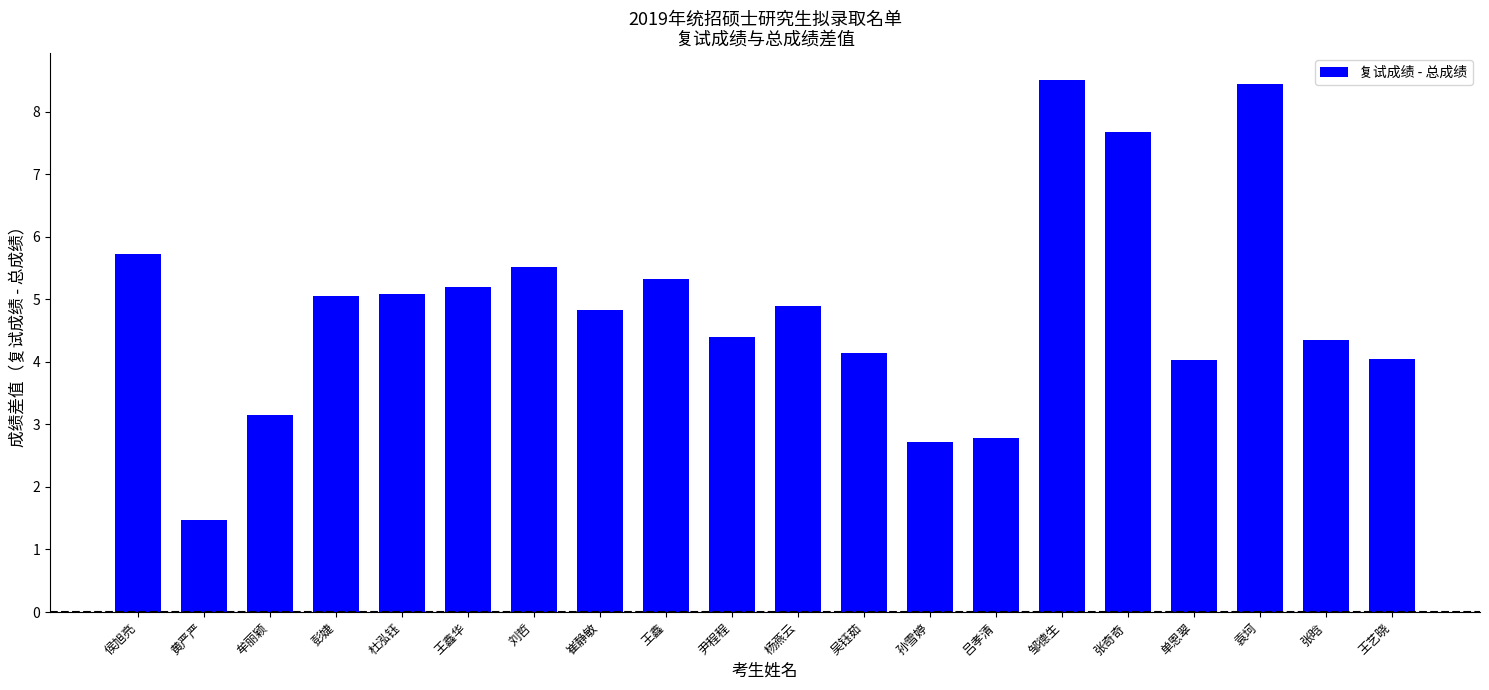

What is the value of the 2nd bar from the left?

1.5